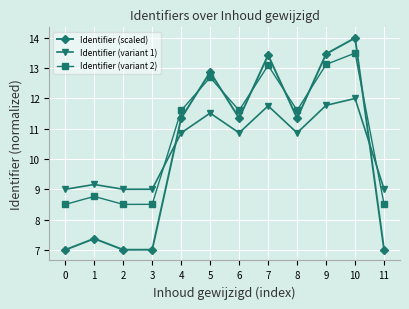

Reading left to right, what are all the values shown in this chart?

Identifier (scaled): 0=7.0	1=7.4	2=7.0	3=7.0	4=11.3	5=12.9	6=11.3	7=13.4	8=11.3	9=13.5	10=14.0	11=7.0
Identifier (variant 1): 0=9.0	1=9.2	2=9.0	3=9.0	4=10.9	5=11.5	6=10.9	7=11.8	8=10.9	9=11.8	10=12.0	11=9.0
Identifier (variant 2): 0=8.5	1=8.8	2=8.5	3=8.5	4=11.6	5=12.7	6=11.6	7=13.1	8=11.6	9=13.1	10=13.5	11=8.5